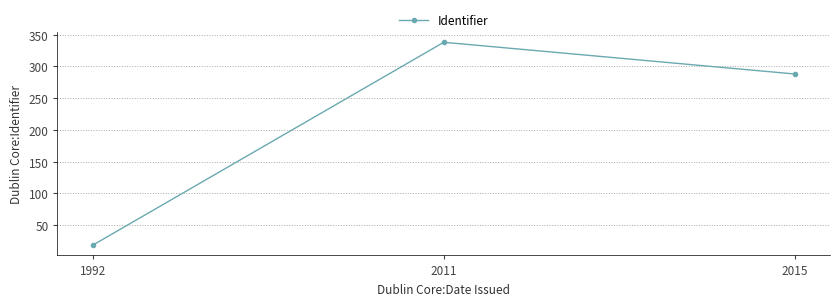

Reading left to right, transcribe all the data shown in this chart.

1992=18	2011=338	2015=288